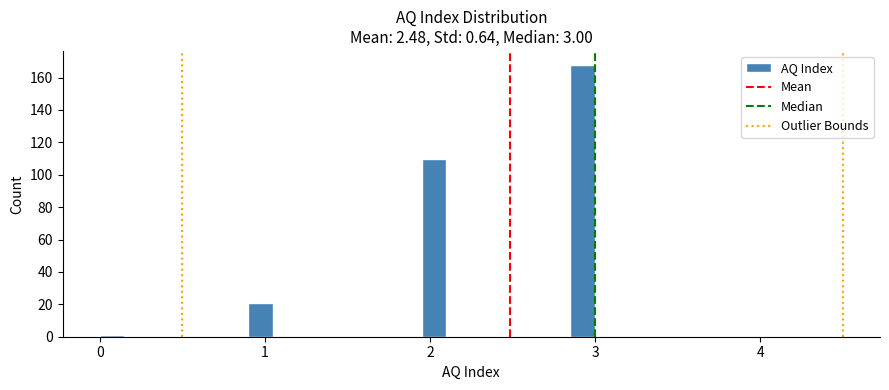

Around what value on the x-axis is the tallest bar? Give the approximate position of its centre, as read against the axis.

2.9